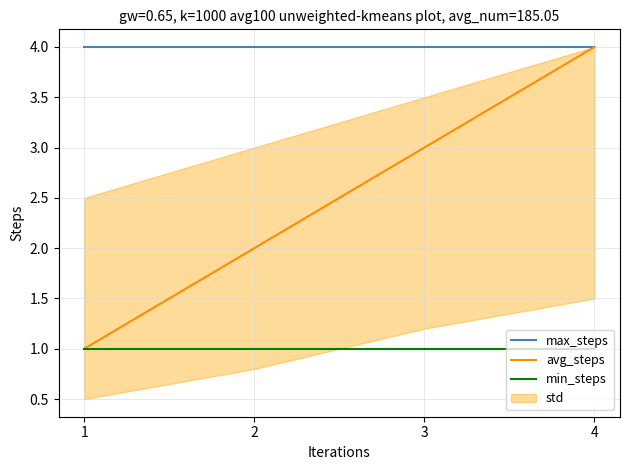

True or false: max_steps and avg_steps cross at least once.

False